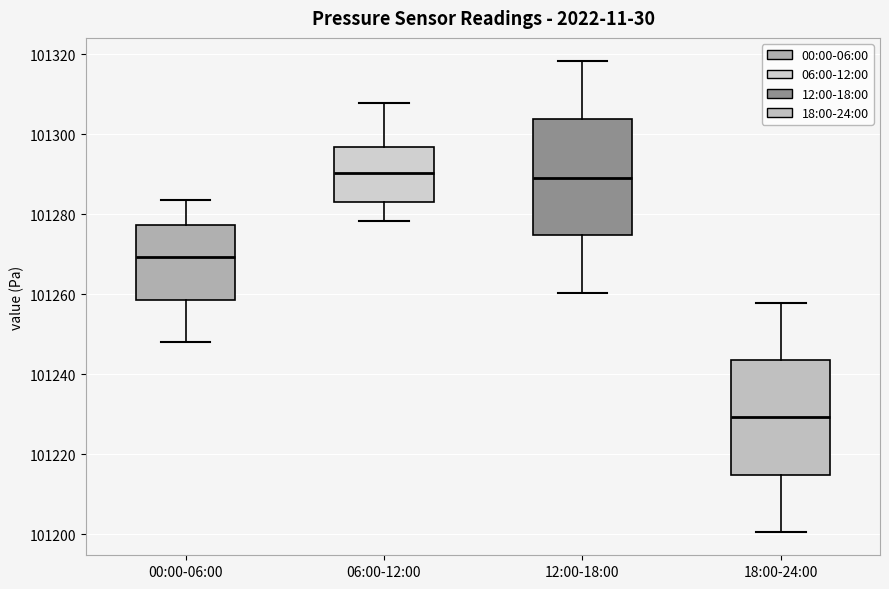

Reading left to right, read every box against the y-axis: the position of its median line, the range the box covers, and the ends of its whiskers. The values are not printed on the chart, so give them approximately, as read against the axis.

00:00-06:00: median 101270, box 101258 to 101278, whiskers 101248 to 101284
06:00-12:00: median 101290, box 101284 to 101296, whiskers 101278 to 101308
12:00-18:00: median 101290, box 101274 to 101304, whiskers 101260 to 101318
18:00-24:00: median 101230, box 101214 to 101244, whiskers 101200 to 101258